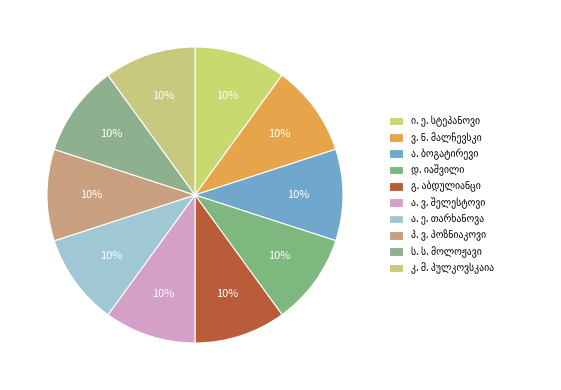

How many segments does this pie chart have?

10